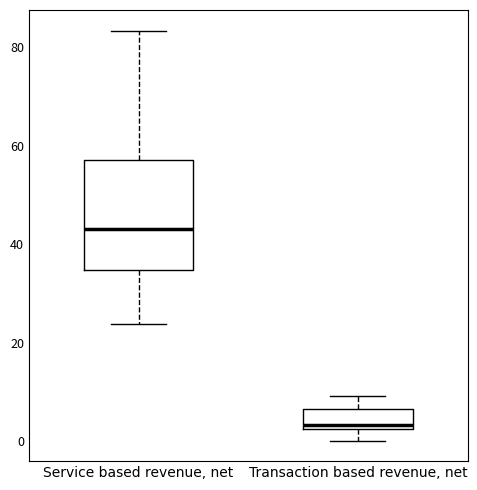

Where is the upper edge of the box for Transaction based revenue, net on the y-axis? The values are not printed on the chart, so give them approximately, as read against the axis.

6